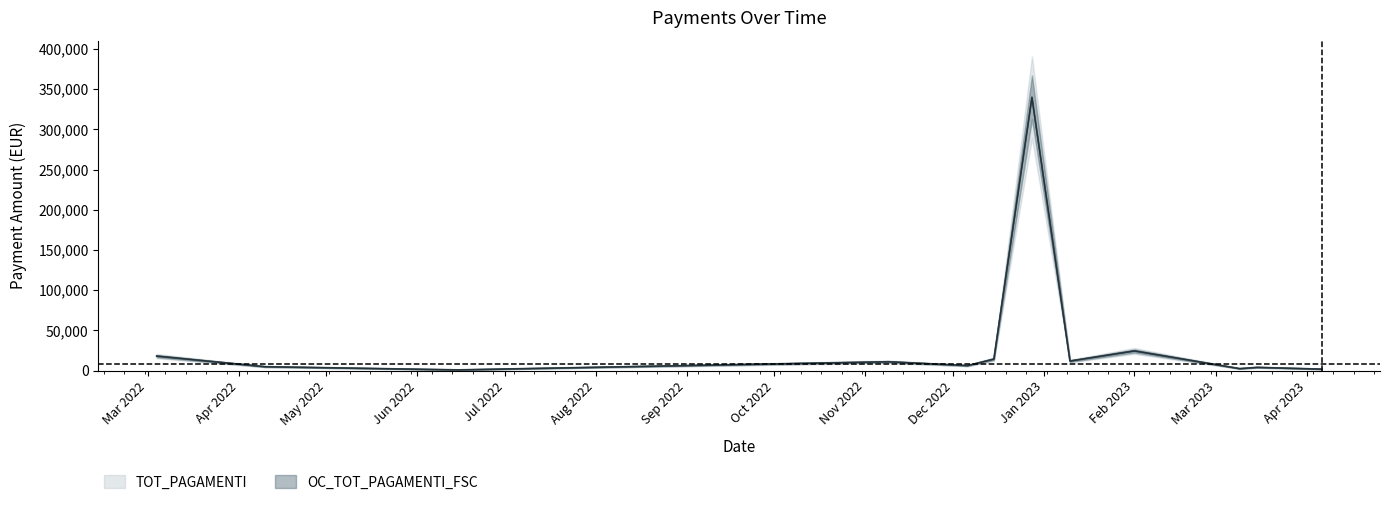

Is it true that OC_TOT_PAGAMENTI_FSC equals 2294.2 at 15/03/2023?

False